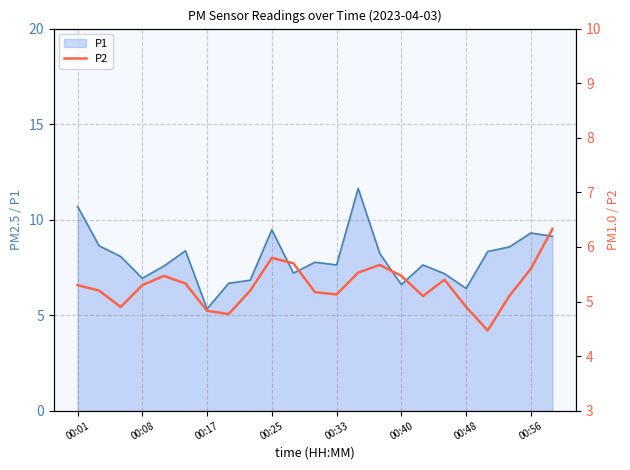

True or false: P1 has a value of 12.7 at 00:33.

False